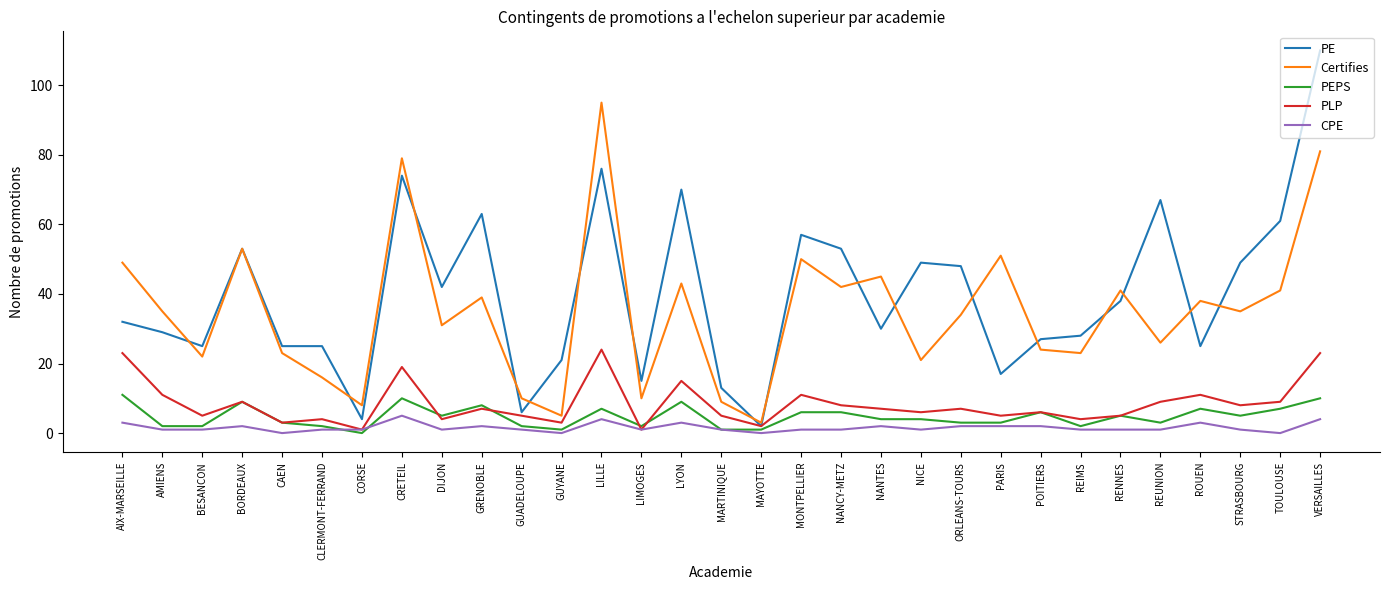

At which category is the sum across all series the highest?

VERSAILLES